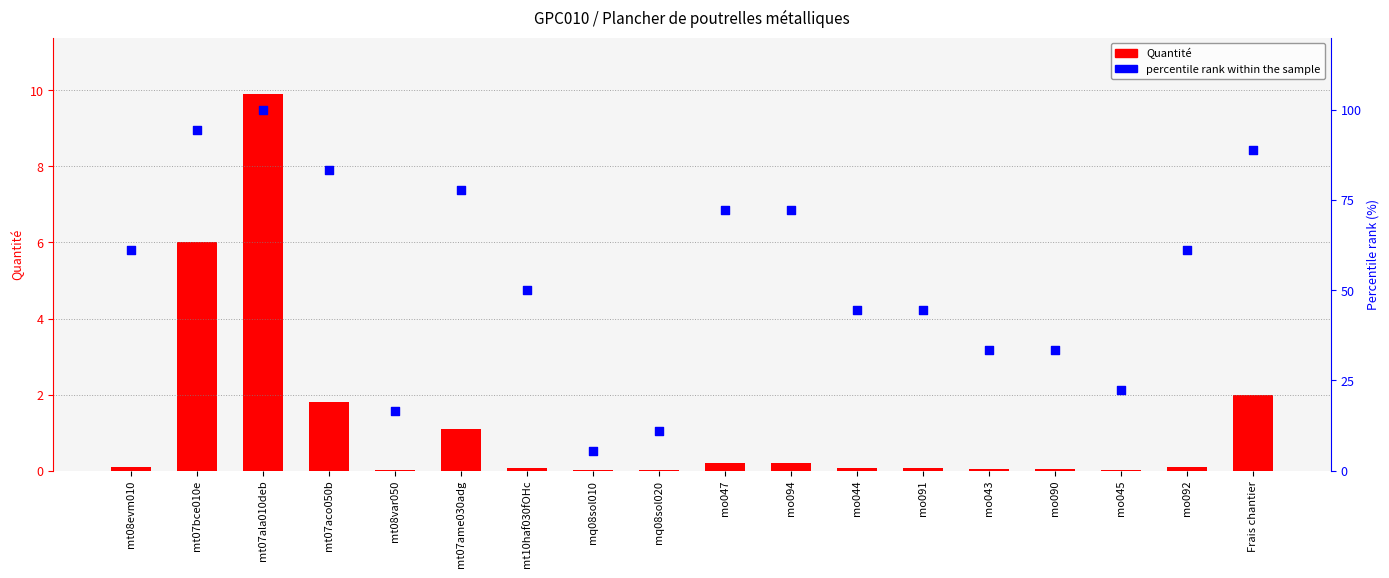

What is the total value across all series at mt07ala010deb?

109.9